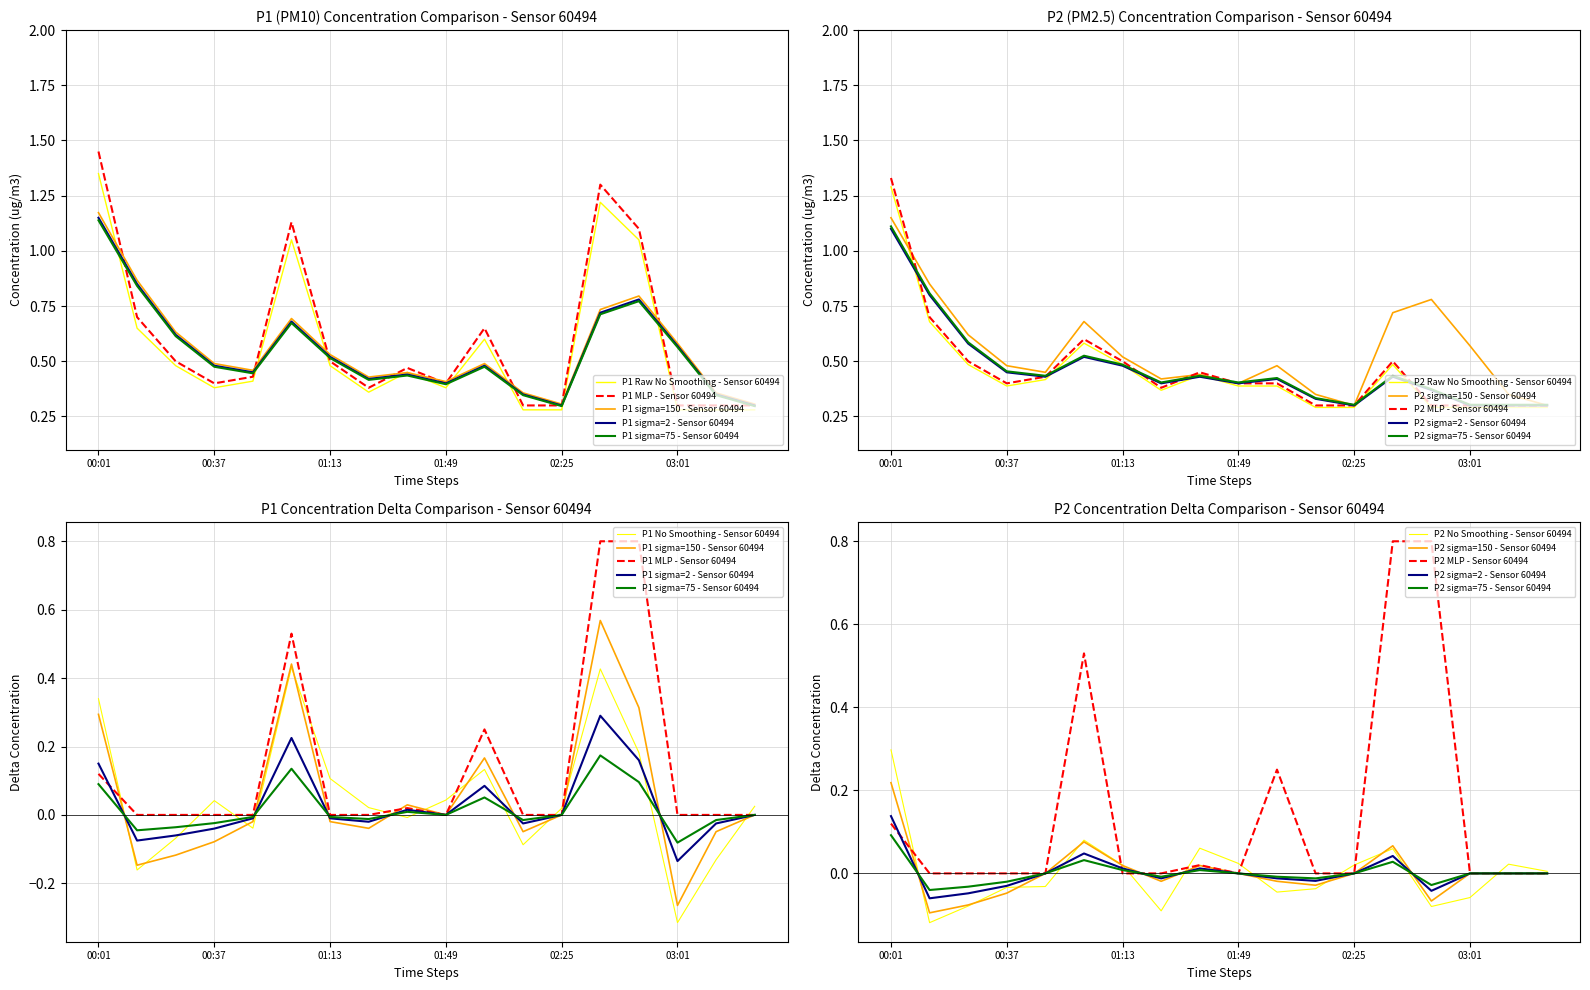

The value of P1_raw2 at 01:25 is 0.4. True or false?

True